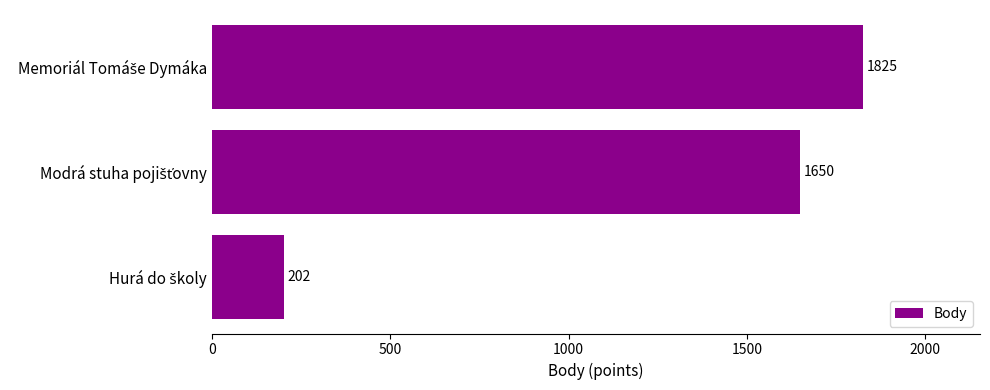

Count the values in the range 202 to 1825.

3